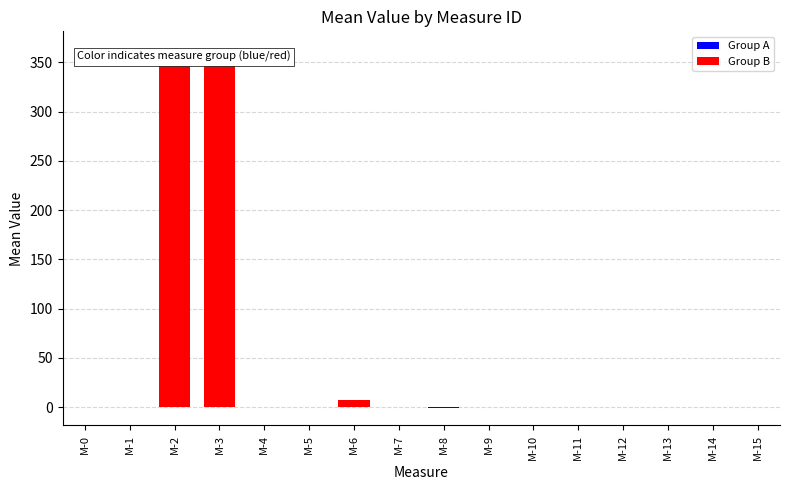

What is the sum of all values?

731.3